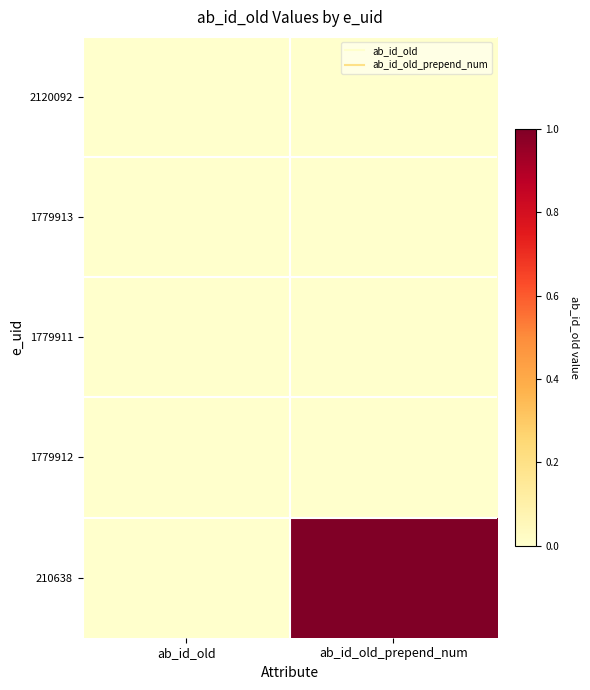

At which category is the sum across all series the highest?

ab_id_old_prepend_num